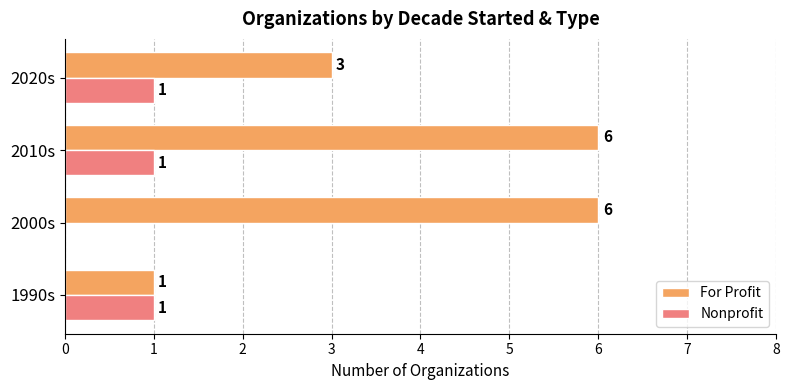

Between 2010s and 2020s, which series saw the biggest shift?

For Profit